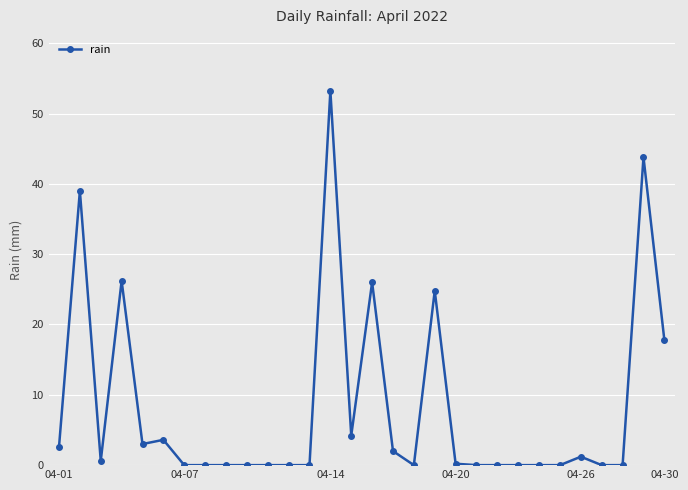

What is the greatest value displayed?

53.2